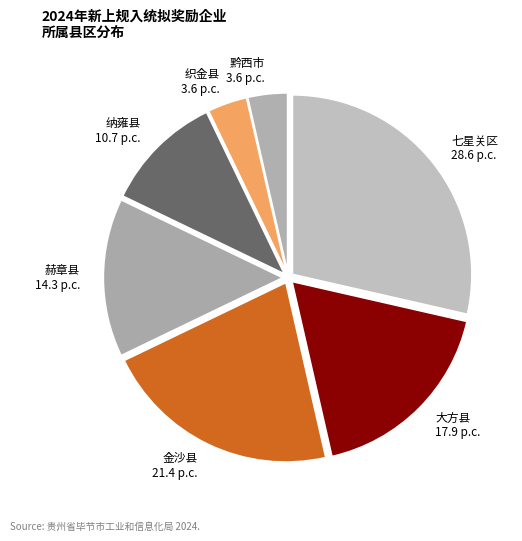

Do 赫章县 14.3 p.c. and 黔西市 3.6 p.c. together represent more than half of the pie?

No